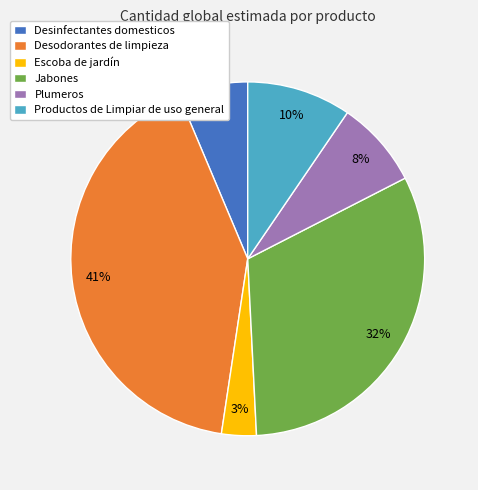

Between Desodorantes de limpieza and Jabones, which is larger?

Desodorantes de limpieza